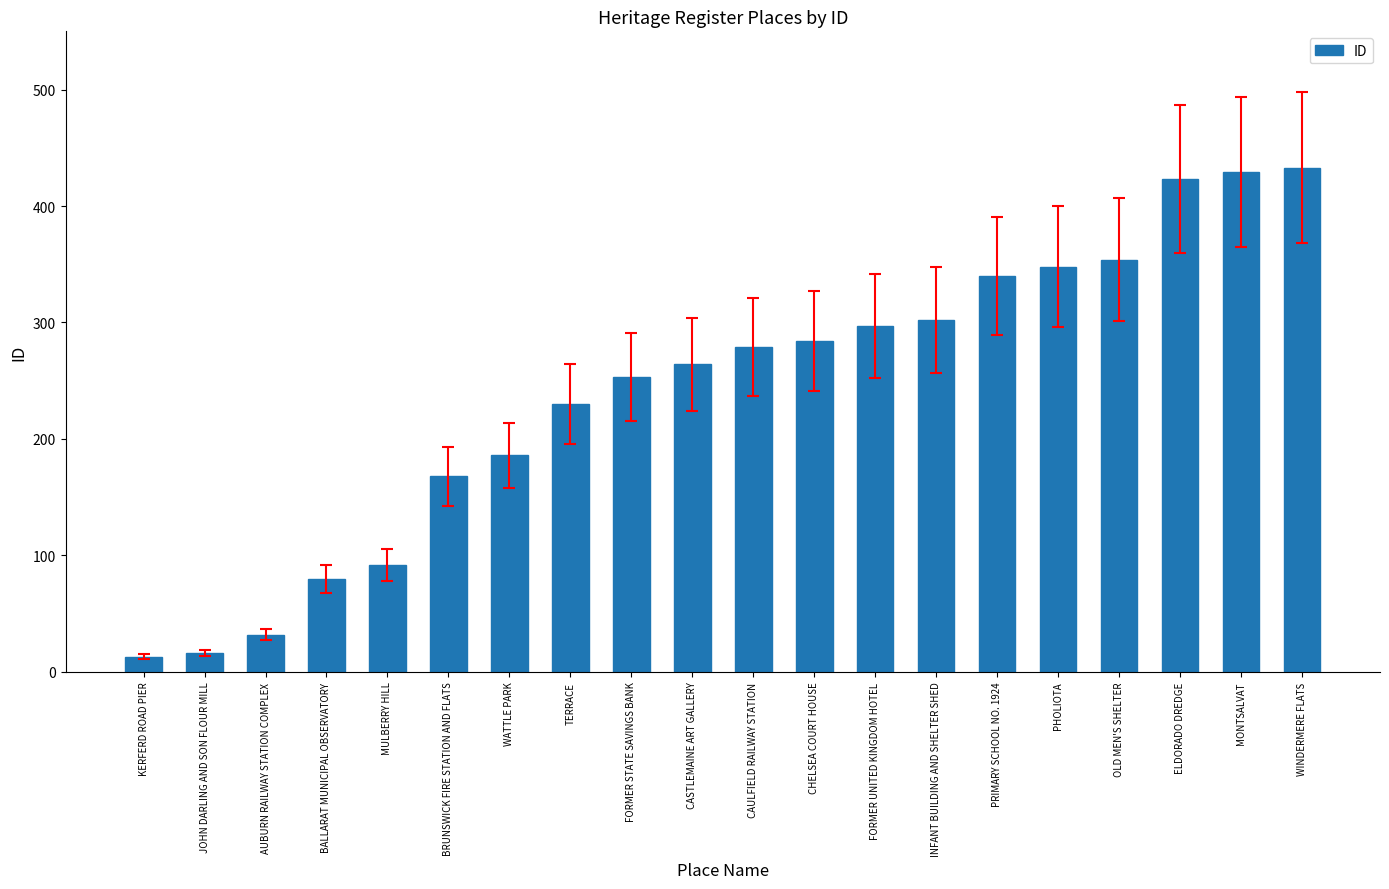

Does the chart contain any negative values?

No